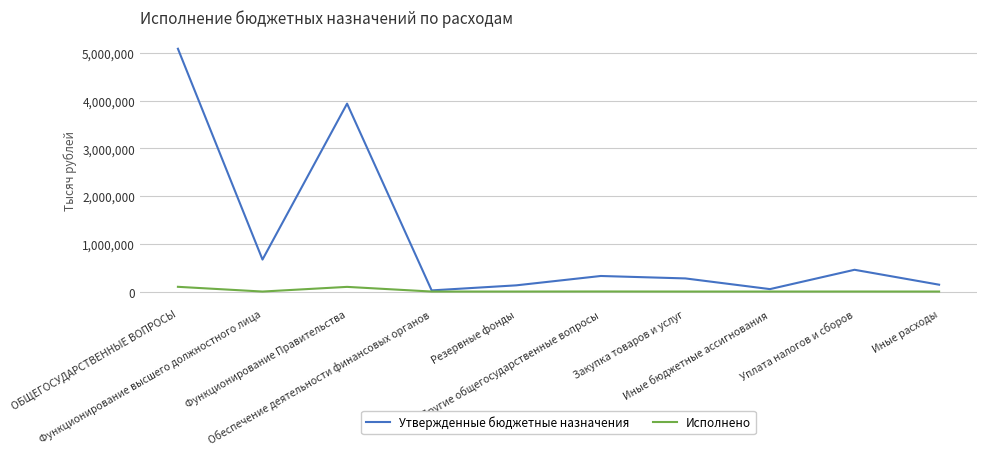

The Исполнено series shows 99150.2 at ОБЩЕГОСУДАРСТВЕННЫЕ ВОПРОСЫ. True or false?

True